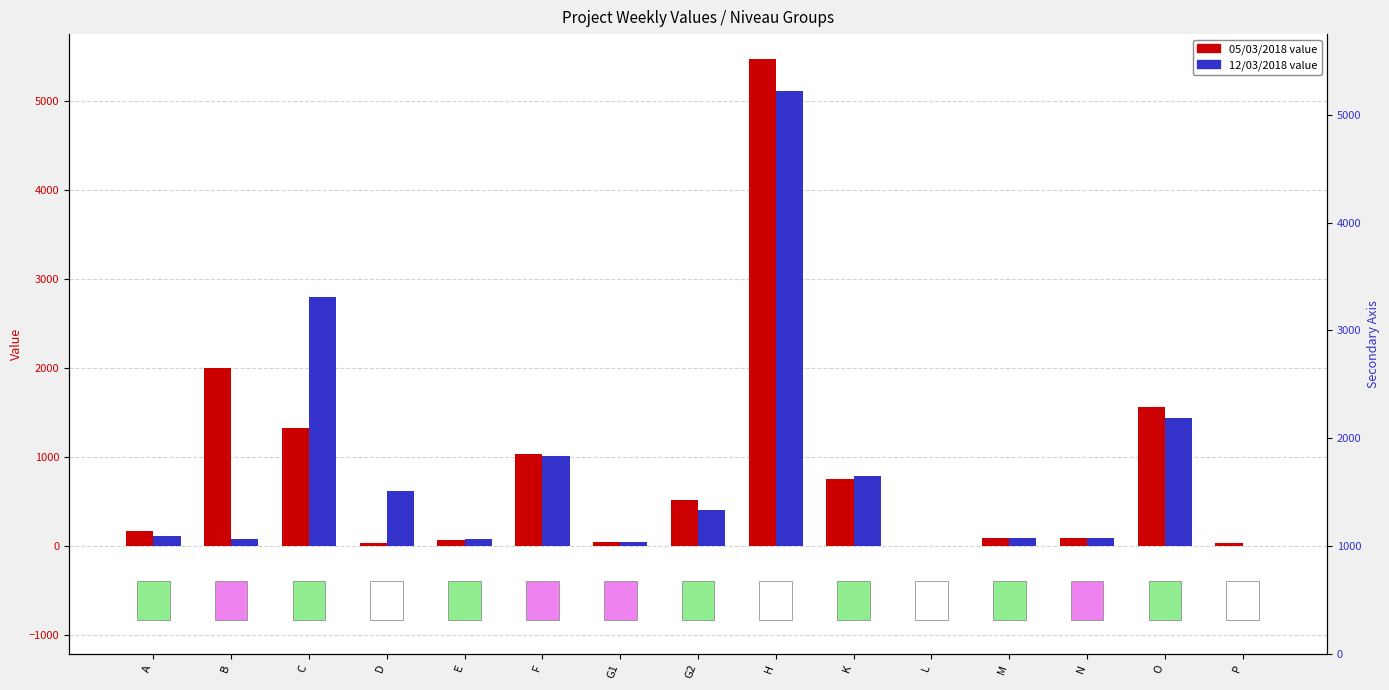

What is the label of the 1st bar from the right?

P